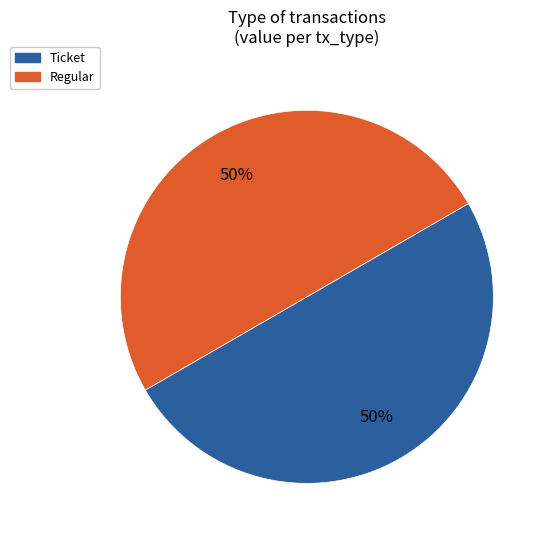

To the nearest percent, what is the average slice percentage?

50%